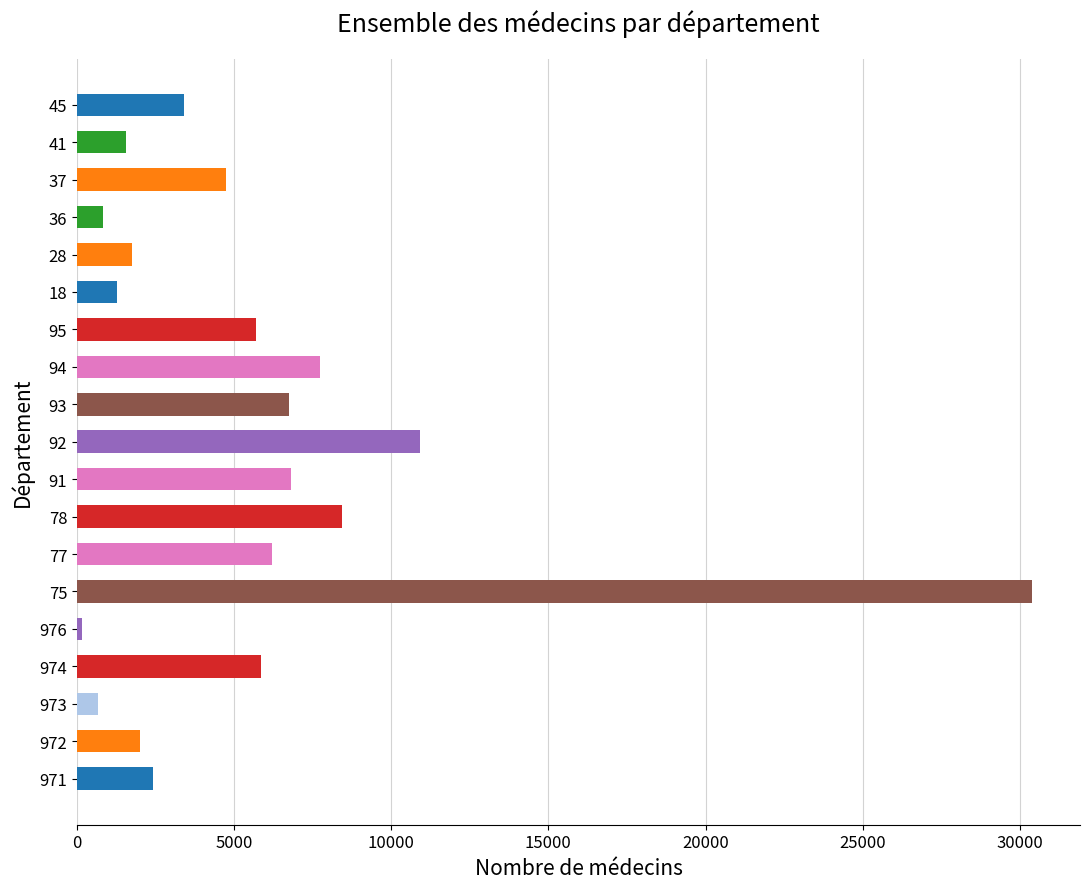

Approximately how many times larger is the value at 77 compared to 18?

4.9